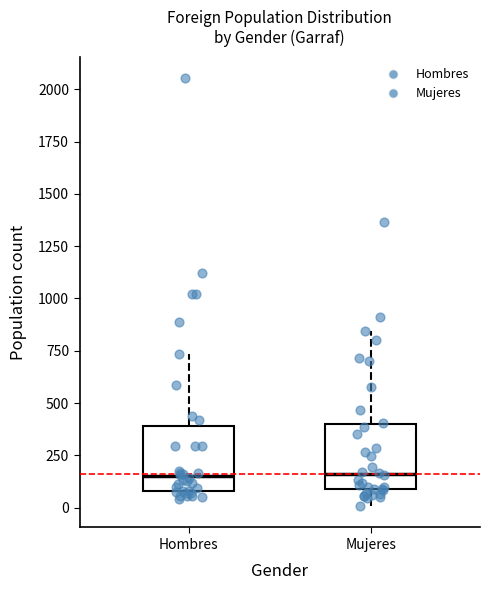

Reading left to right, read every box against the y-axis: the position of its median line, the range the box covers, and the ends of its whiskers. The values are not printed on the chart, so give them approximately, as read against the axis.

Hombres: median 150, box 100 to 400, whiskers 50 to 750
Mujeres: median 150, box 100 to 400, whiskers 0 to 850